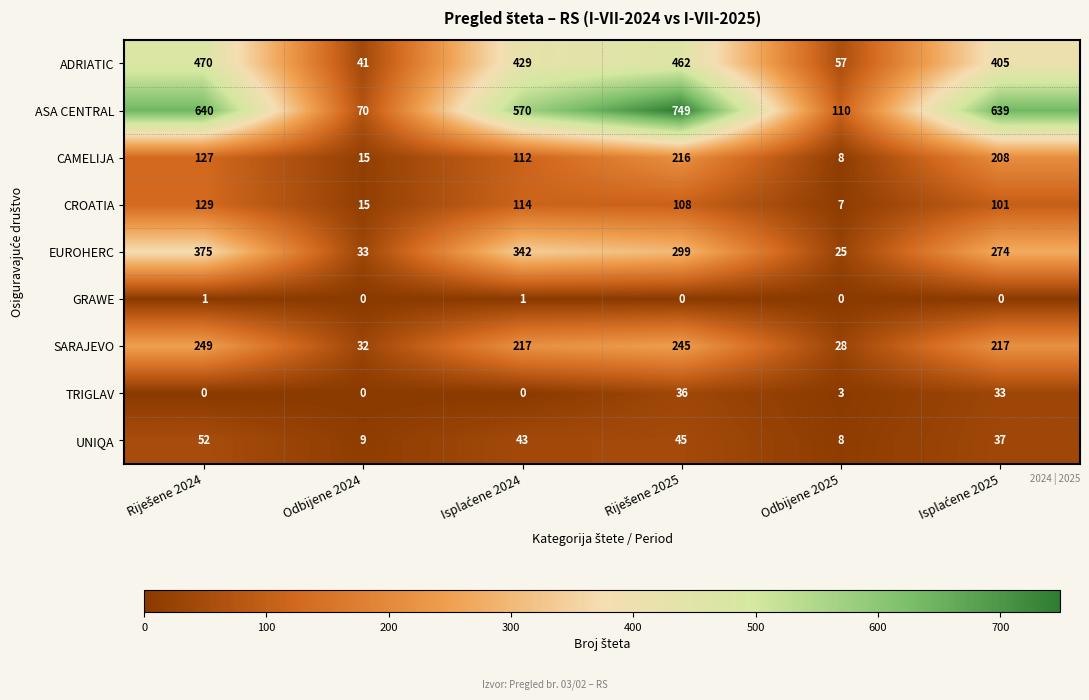

True or false: SARAJEVO has a value of 28 at Odbijene 2025.

True